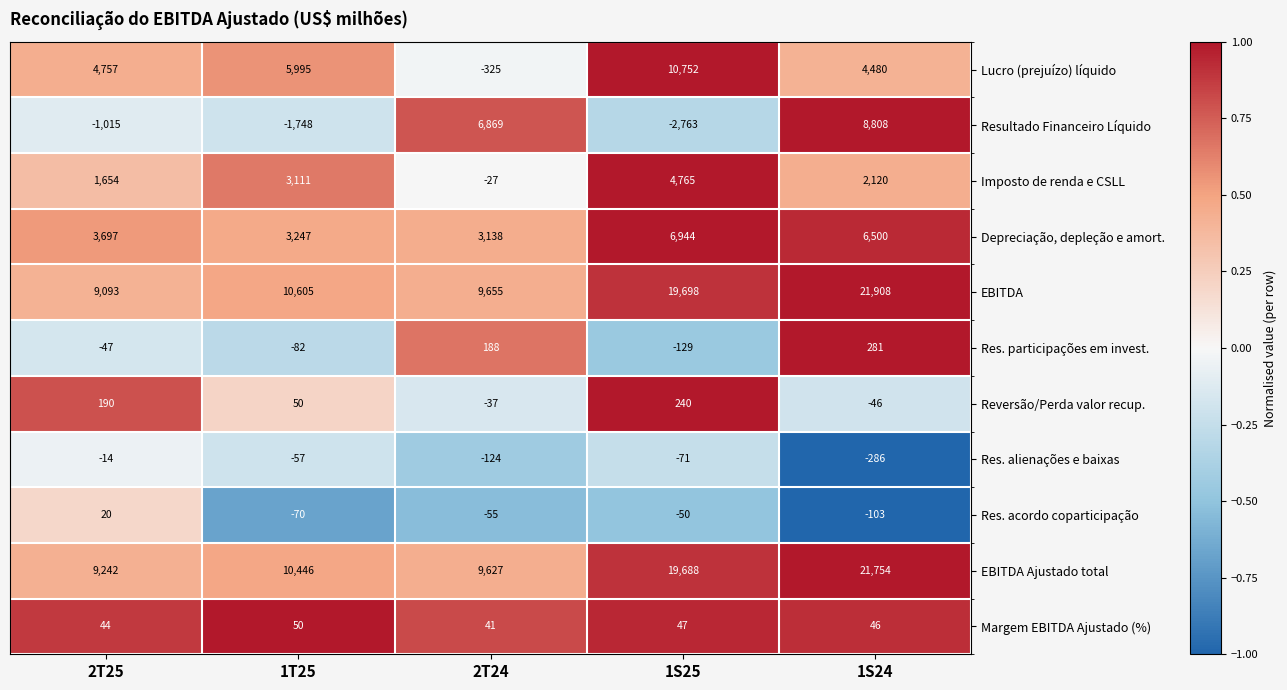

Rank the categories by Resultado Financeiro Líquido value from highest to lowest.

1S24, 2T24, 2T25, 1T25, 1S25